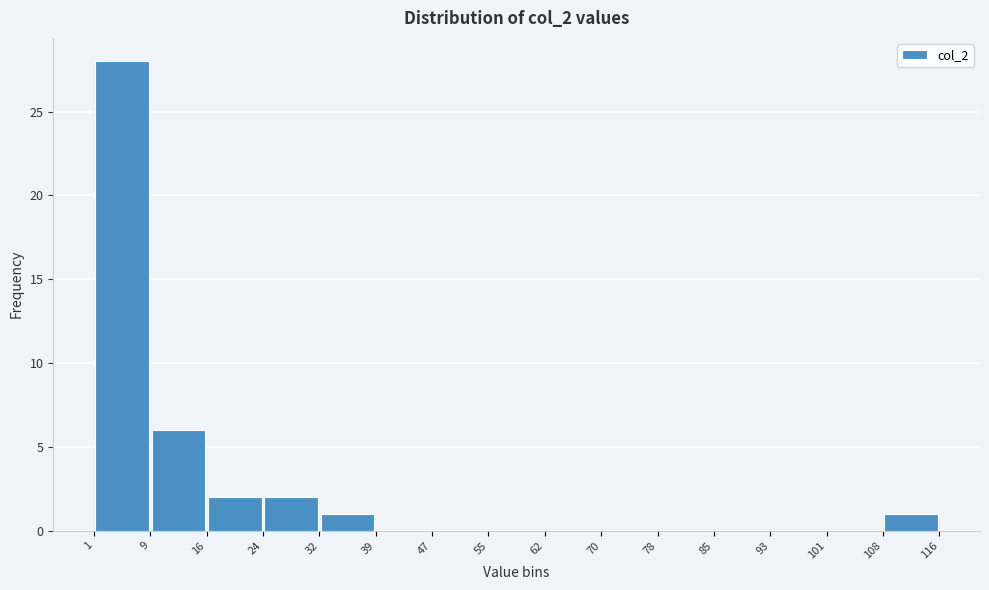

Reading left to right, list every bar in this chart as the range it spans on the x-axis followed by its height. The values are not printed on the chart, so give them approximately, as read against the axis.

1 to 9: 28
9 to 16: 6
16 to 24: 2
24 to 32: 2
32 to 39: 1
39 to 47: 0
47 to 55: 0
55 to 62: 0
62 to 70: 0
70 to 78: 0
78 to 85: 0
85 to 93: 0
93 to 101: 0
101 to 108: 0
108 to 116: 1